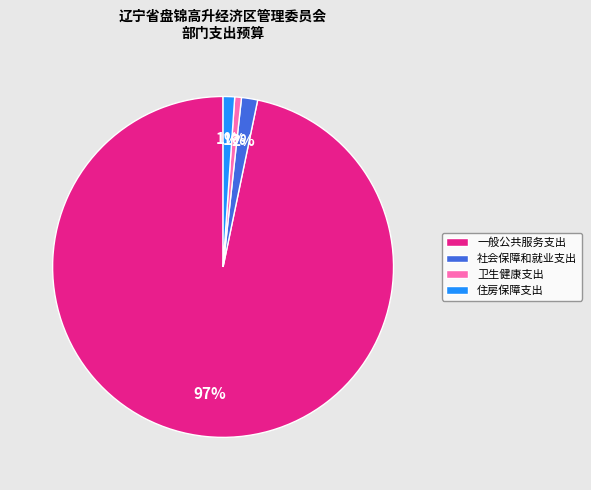

What percentage is the 住房保障支出 slice, to the nearest percent?

1%